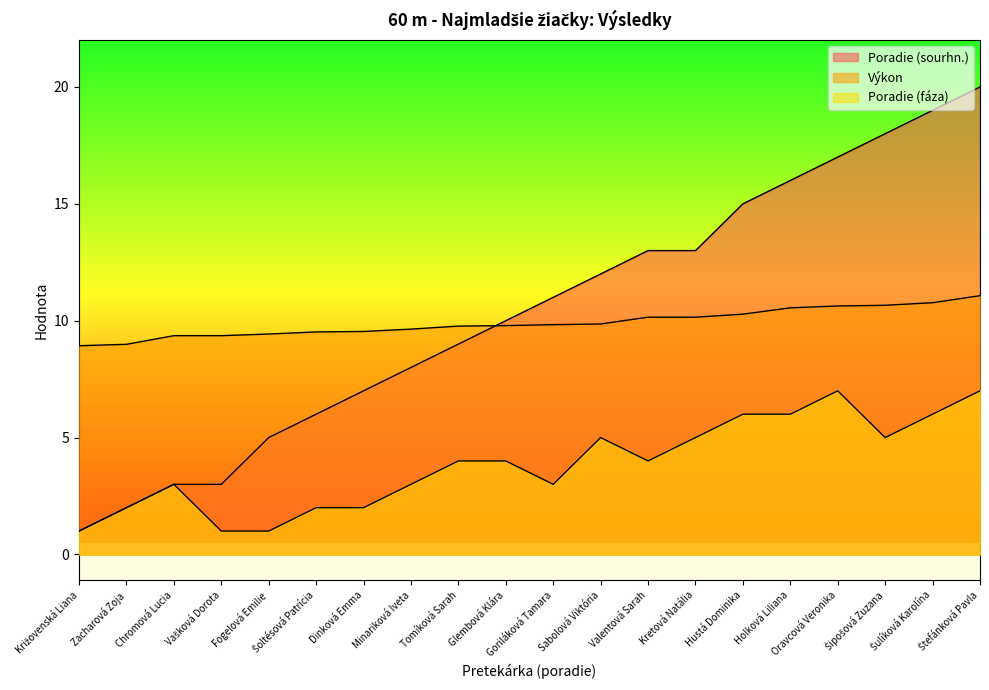

What are all the series names shown in the legend?

Poradie (sourhn.), Výkon, Poradie (fáza)